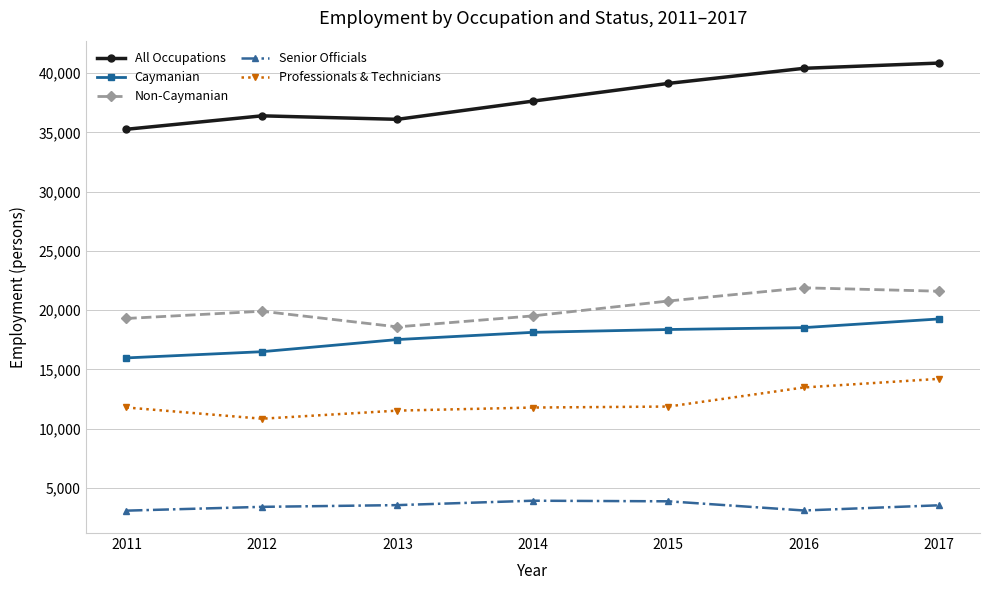

What is the value of the All Occupations point at the 5th from the left?

39138.2